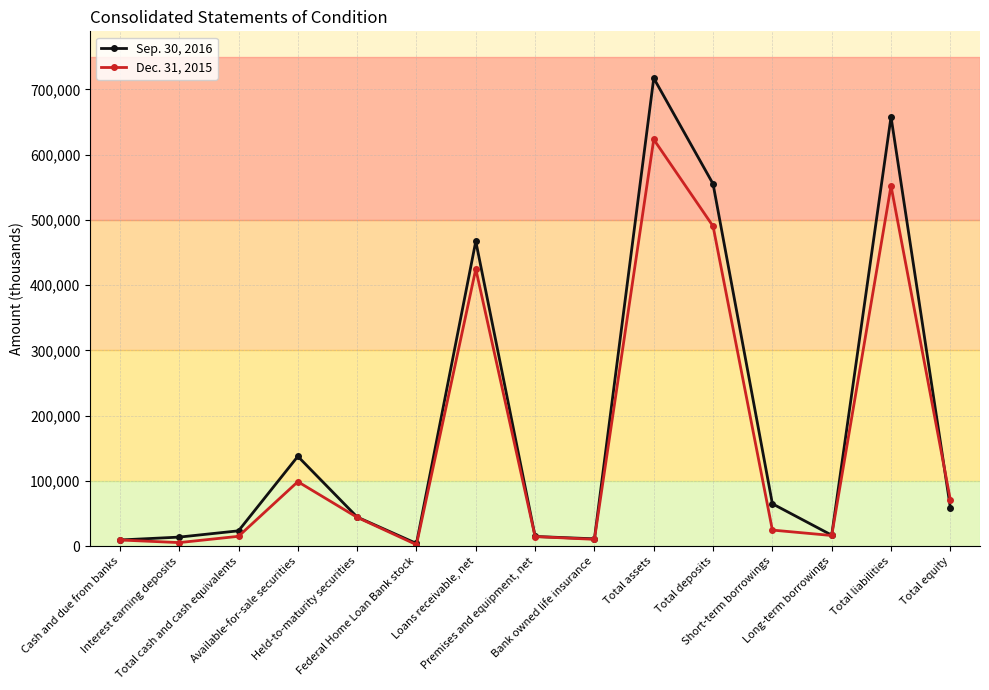

After their last crossing, which series has the higher values: Sep. 30, 2016 or Dec. 31, 2015?

Dec. 31, 2015